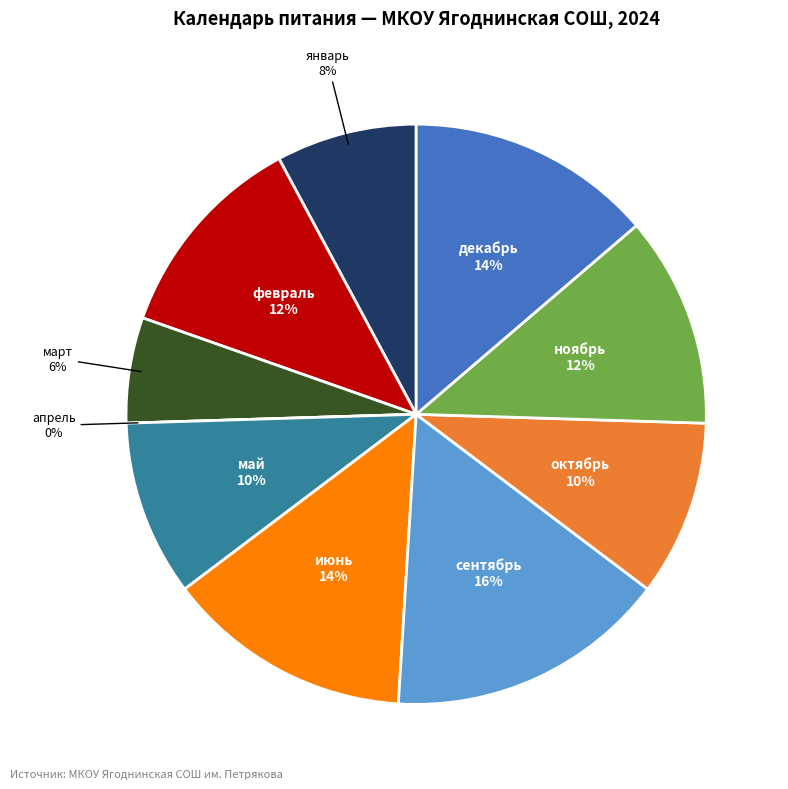

Is февраль the majority of the pie?

No